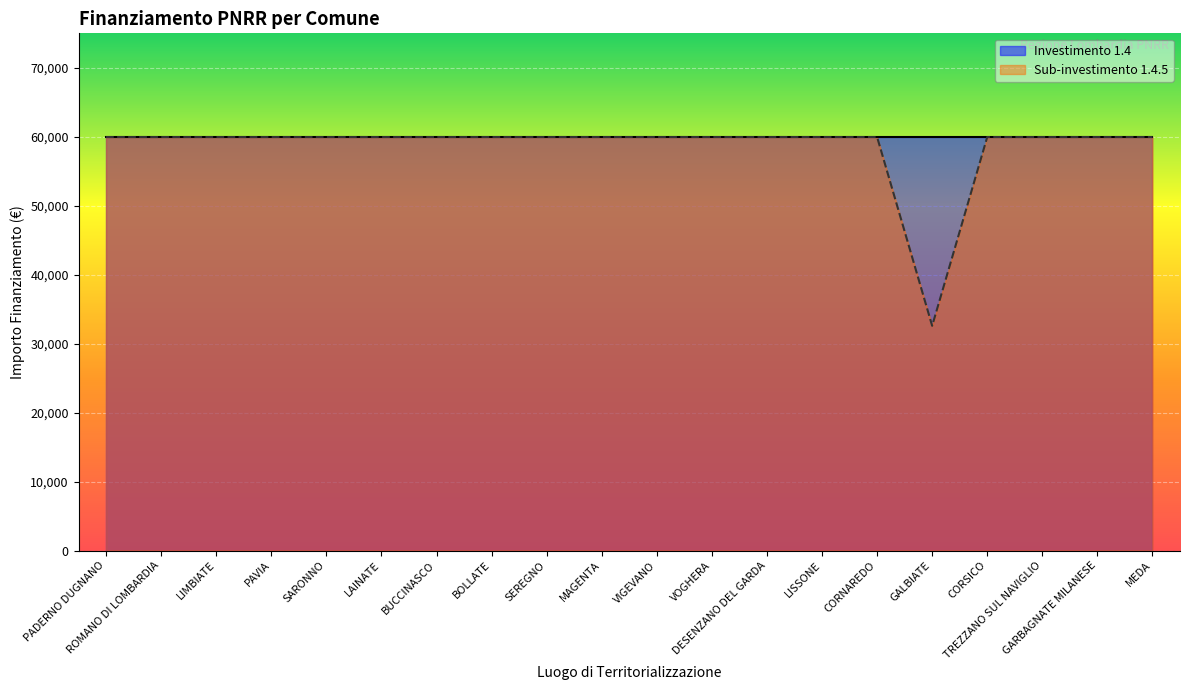

What is the ratio of the value at SEREGNO to the value at PADERNO DUGNANO?

1.0